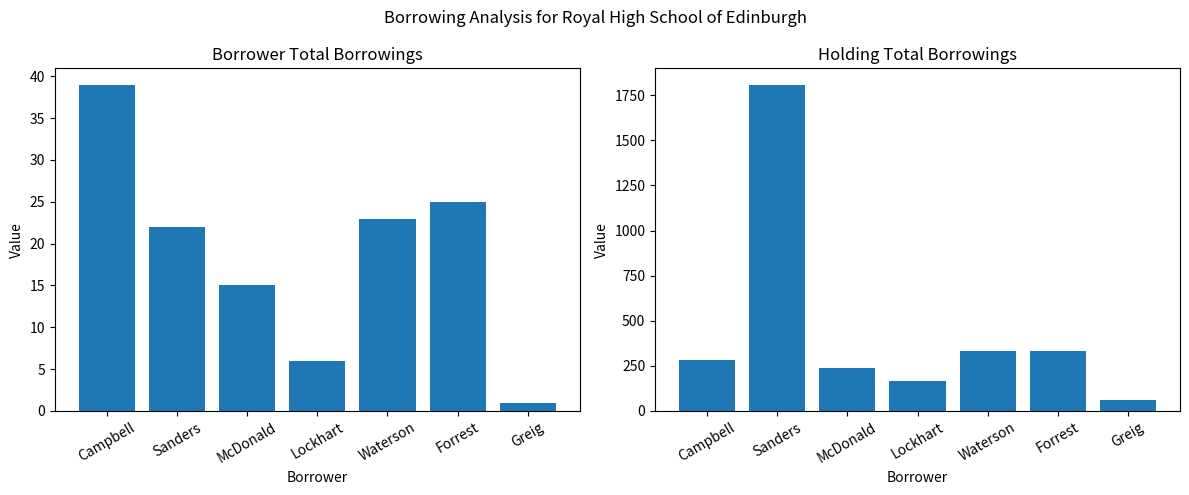

Reading left to right, extract all data points from this chart.

Total Borrowings: Campbell=39	Sanders=22	McDonald=15	Lockhart=6	Waterson=23	Forrest=25	Greig=1
Holding Total Borrowings: Campbell=284	Sanders=1809	McDonald=236	Lockhart=168	Waterson=335	Forrest=335	Greig=60